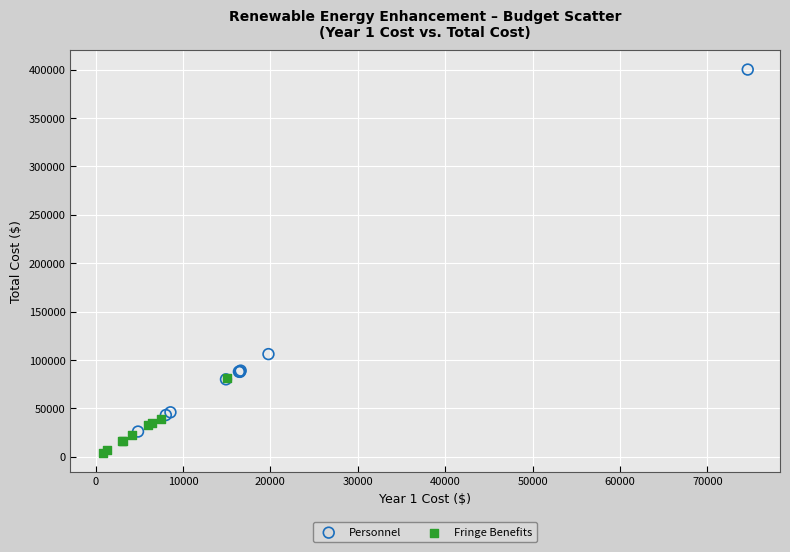

Which series contains the lowest Y value?

Fringe Benefits